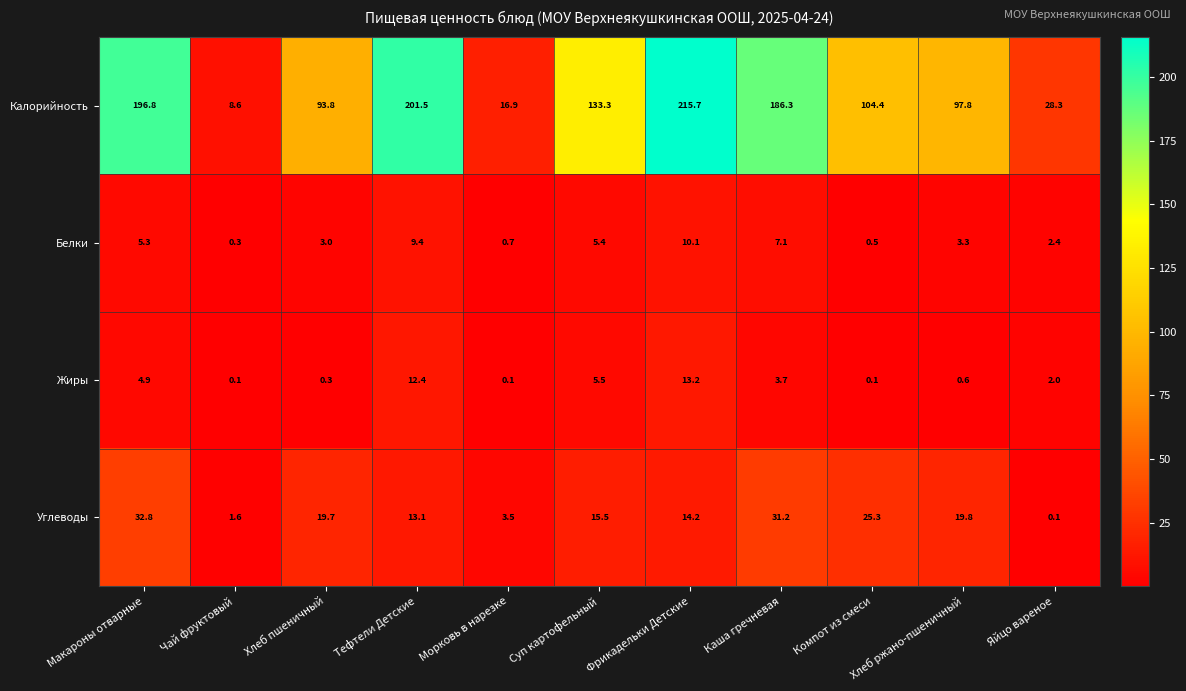

How many data points in Калорийность are above 104?

6